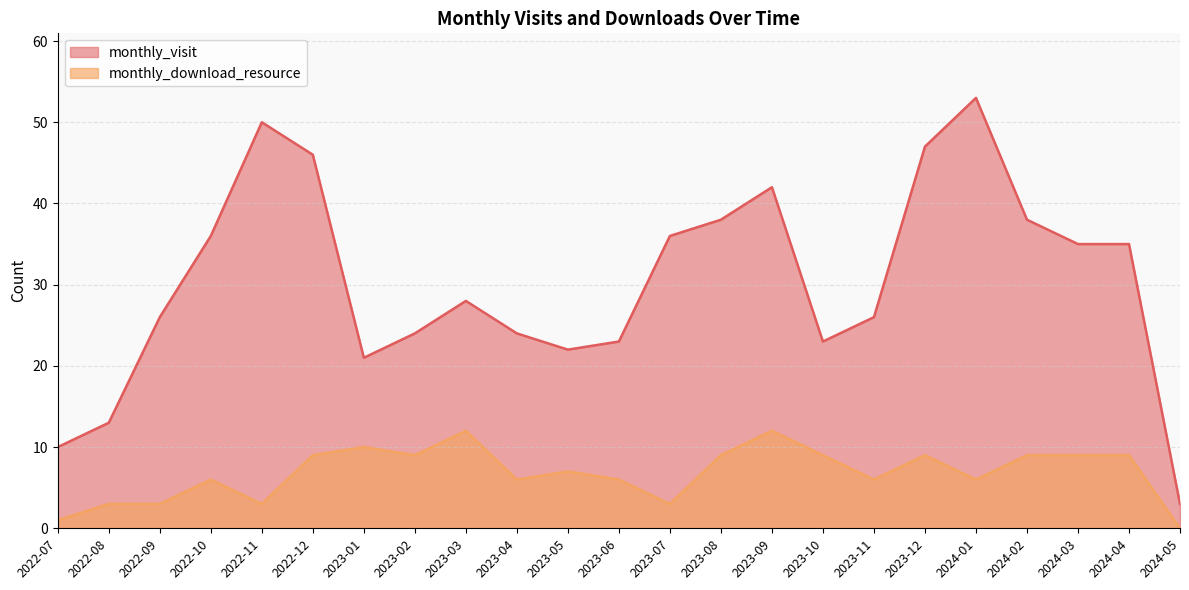

True or false: monthly_download_resource and monthly_visit intersect in this chart.

False